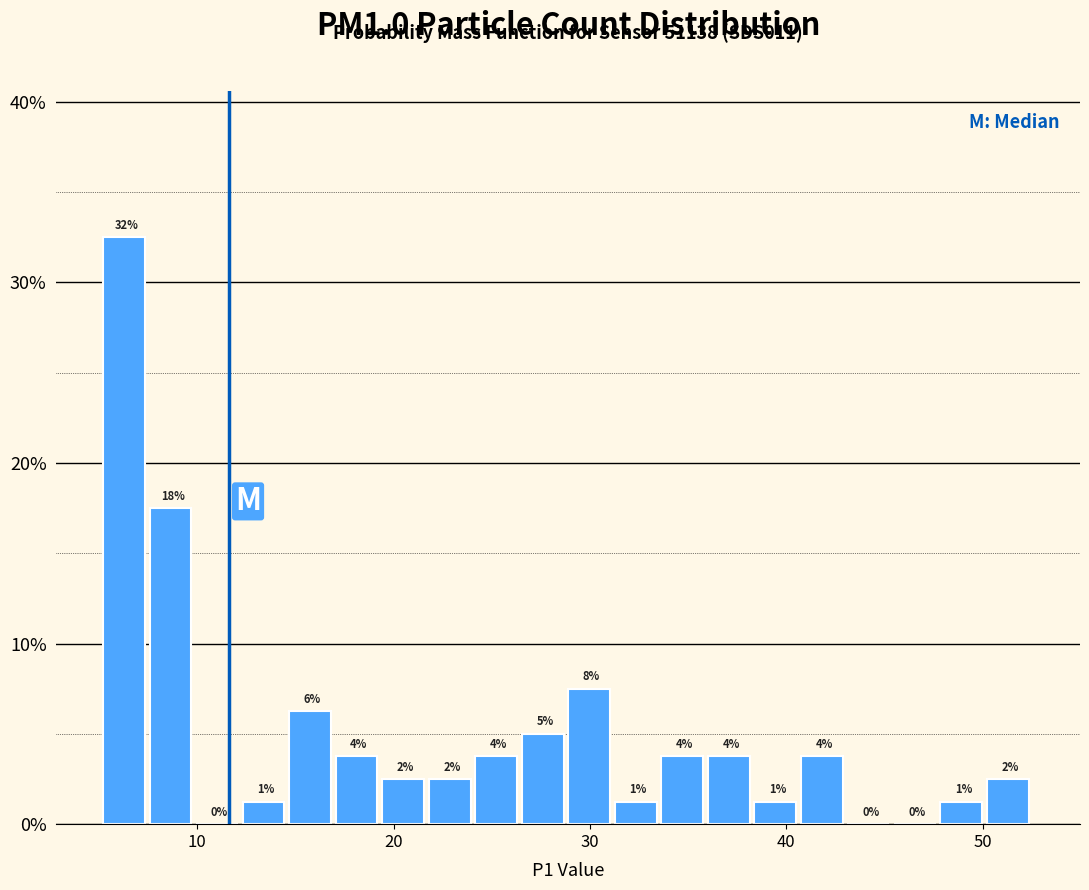

Read against the x-axis, roughly where is the centre of the tallest bar?

6